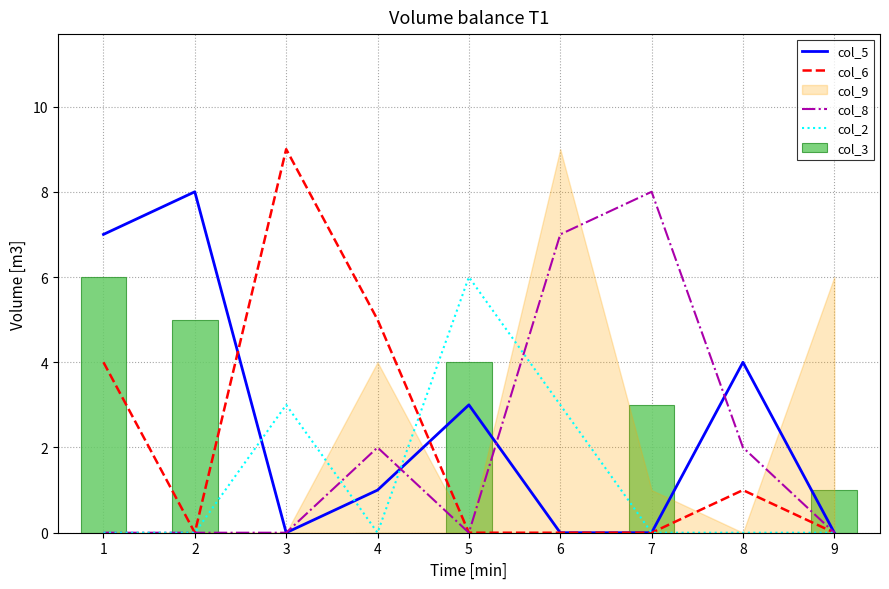

Is the value of col_5 at 5 greater than the value of col_2 at 7?

Yes